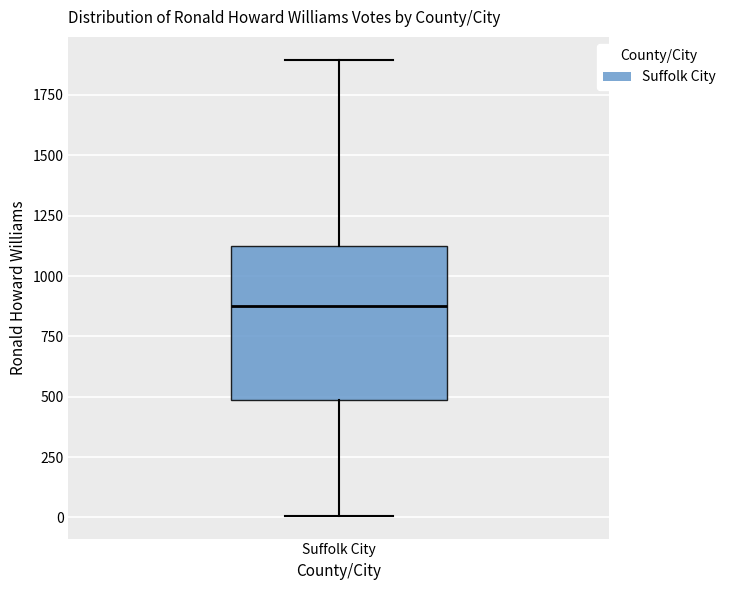

Transcribe this box plot: give where the median line is, the range the box spans, and where the two whiskers end, as read against the y-axis. The values are not printed on the chart, so give them approximately, as read against the axis.

median 850, box 500 to 1100, whiskers 0 to 1900